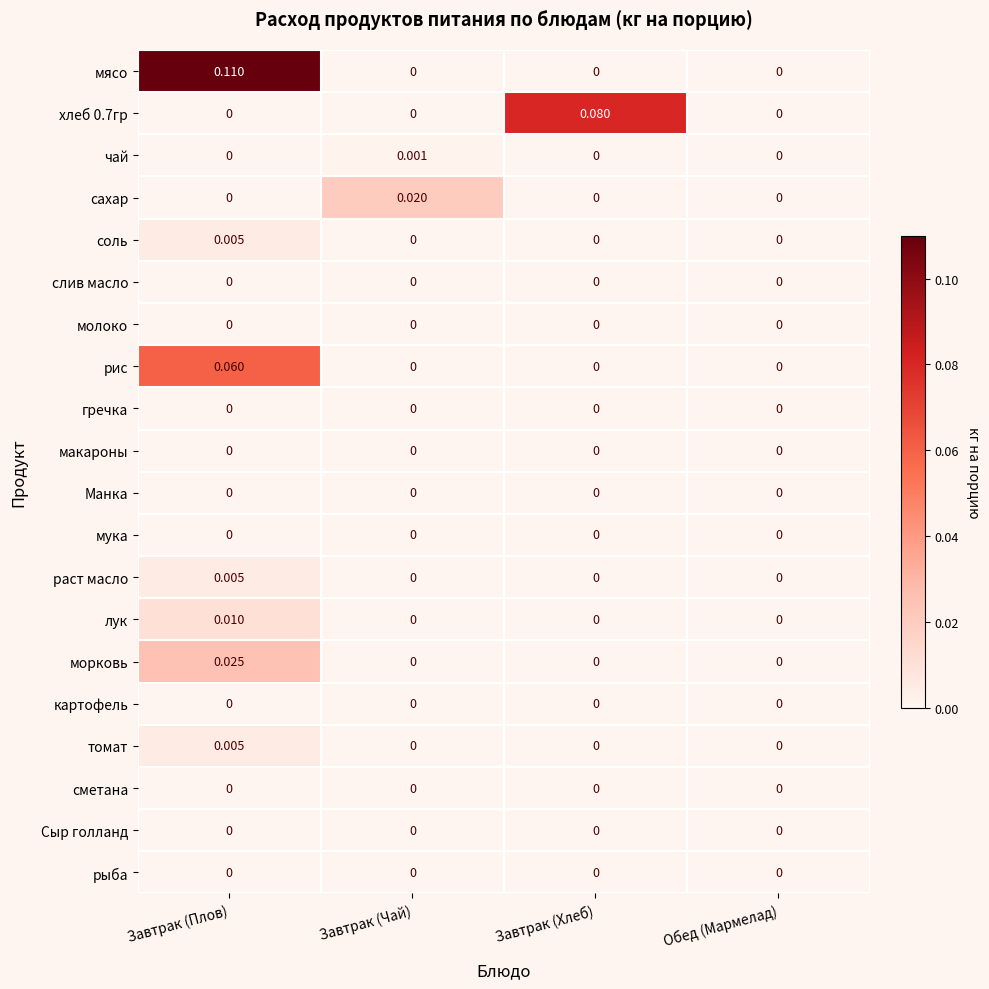

Which series has the widest spread of values?

мясо